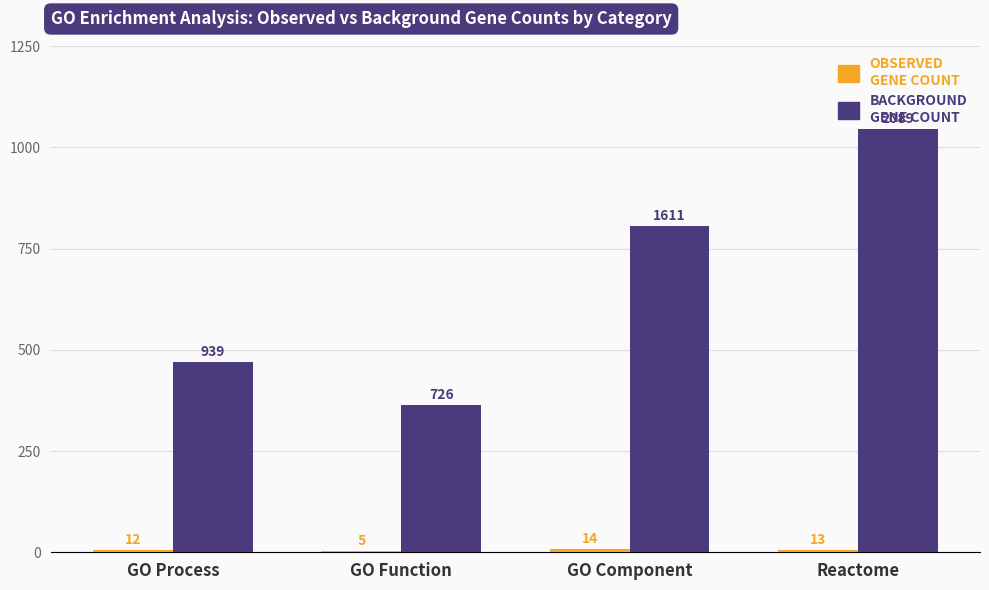

Does the chart contain stacked bars?

No